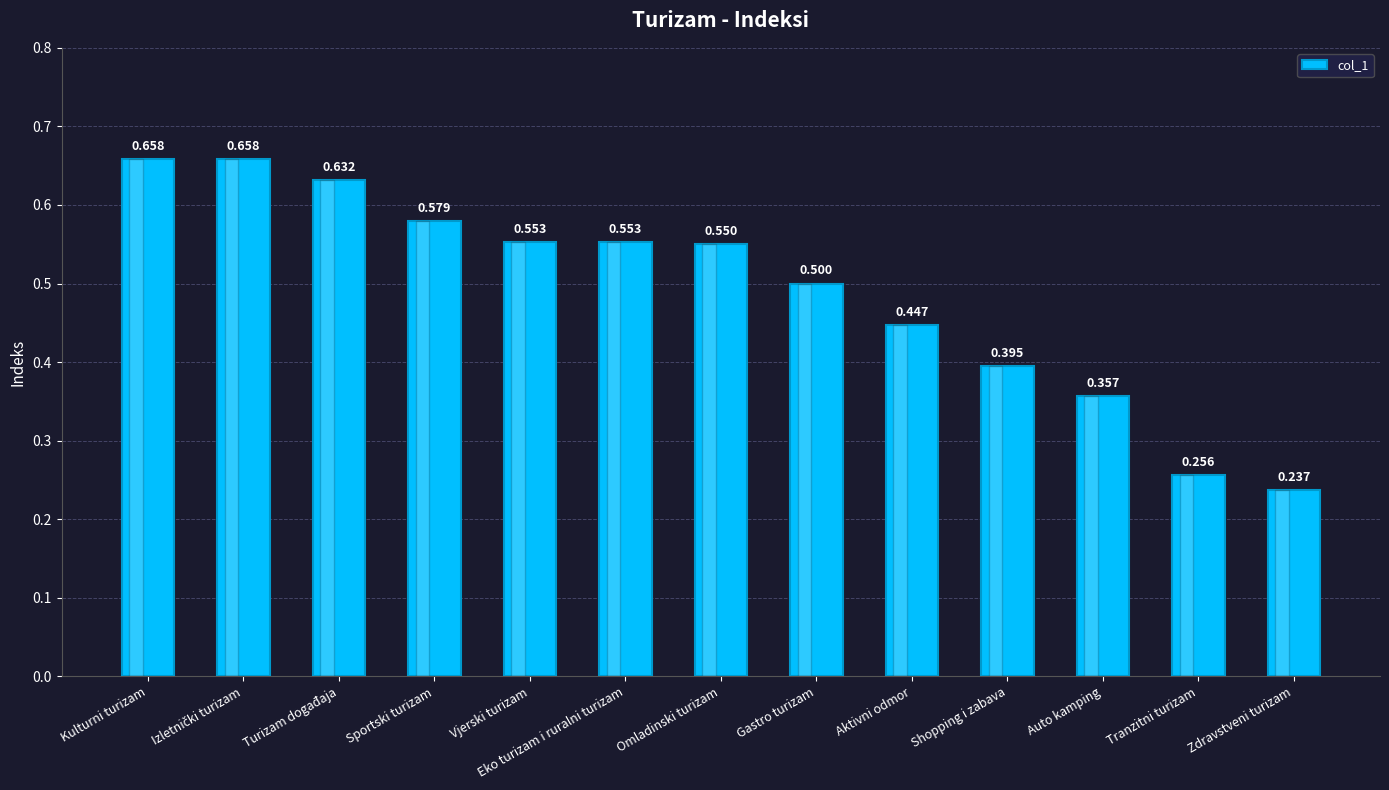

How many bars are there in total?

13